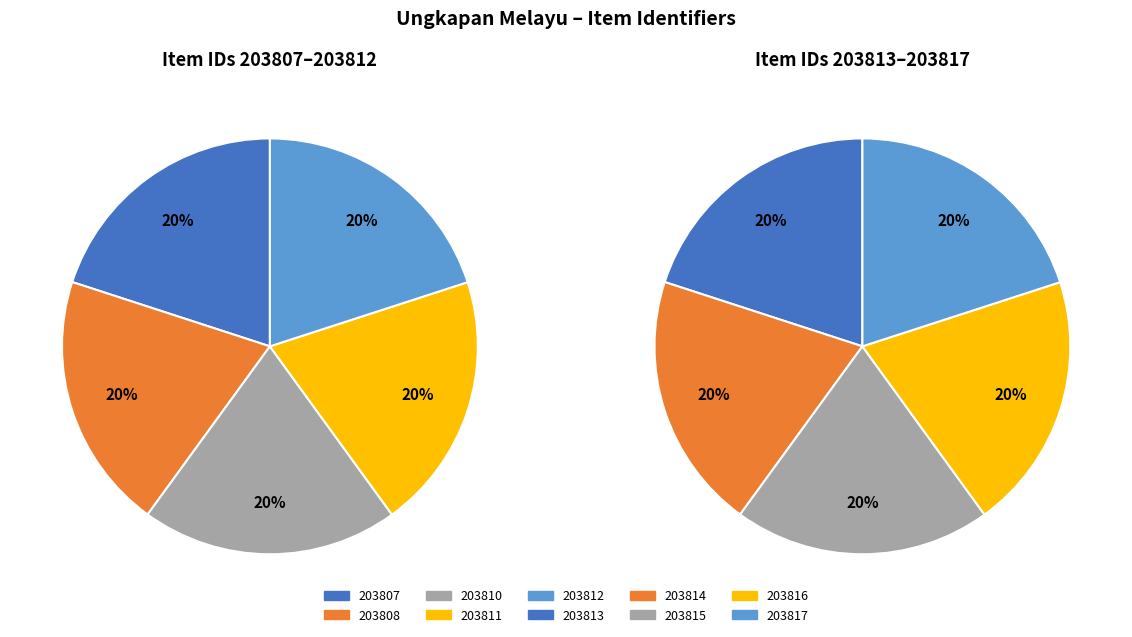

Rank the categories by value from lowest to highest.

203807, 203808, 203810, 203811, 203812, 203813, 203814, 203815, 203816, 203817